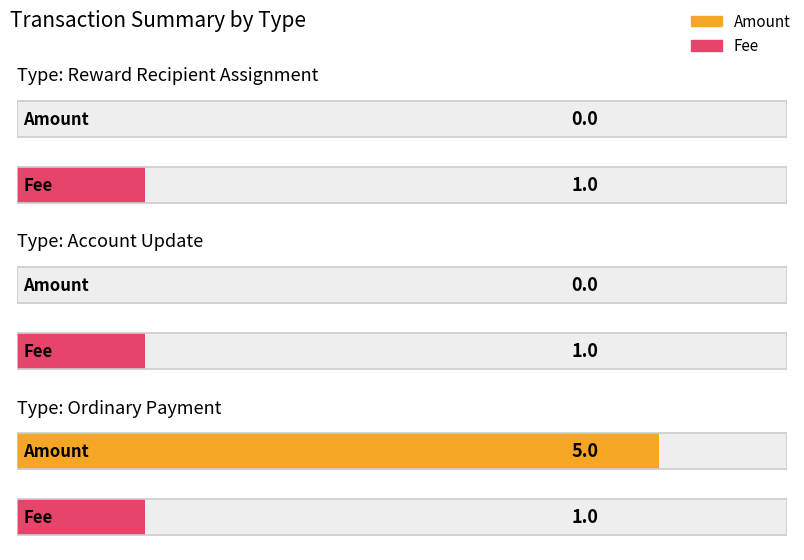

Which label corresponds to the largest value in the chart?

Ordinary Payment